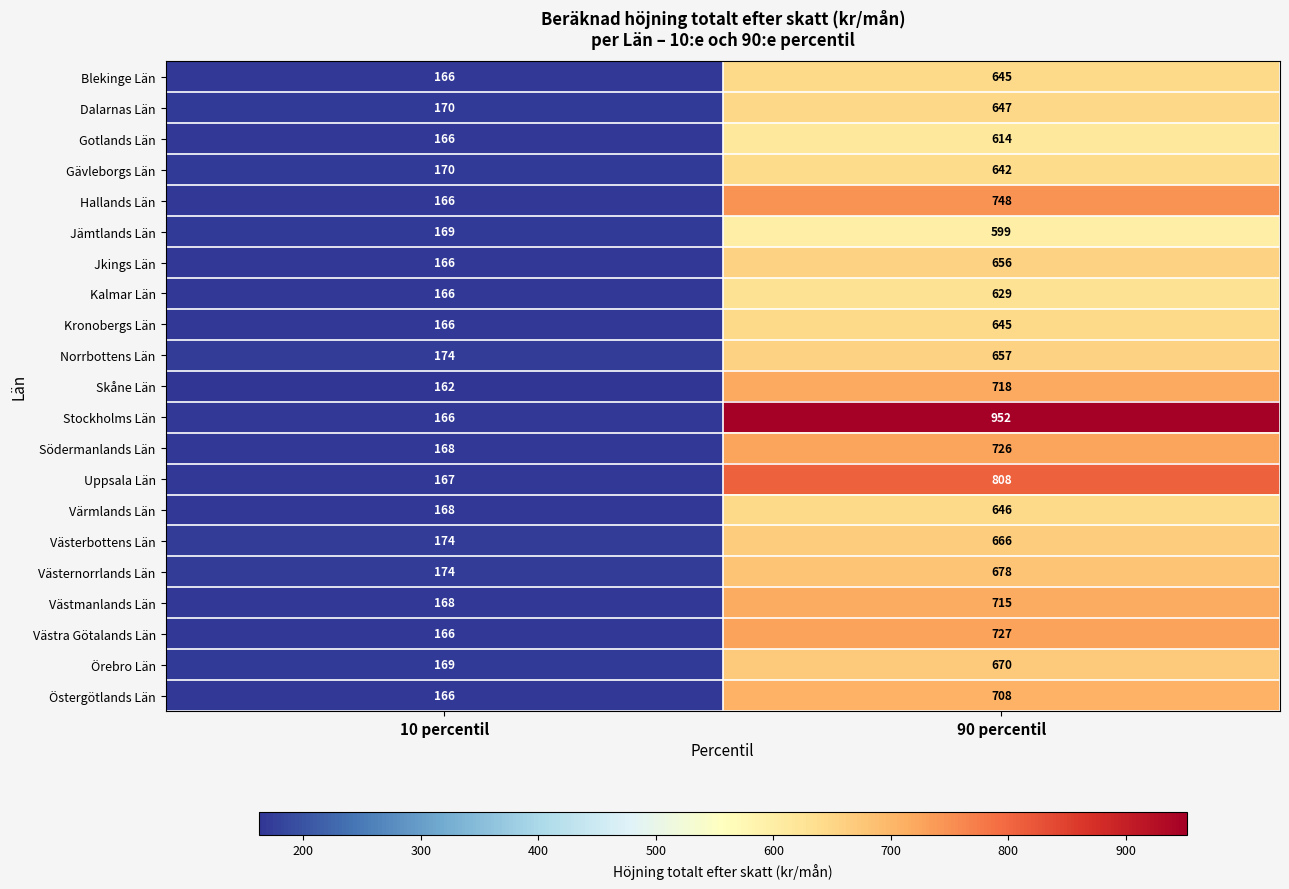

The Gävleborgs Län series shows 287 at 10 percentil. True or false?

False